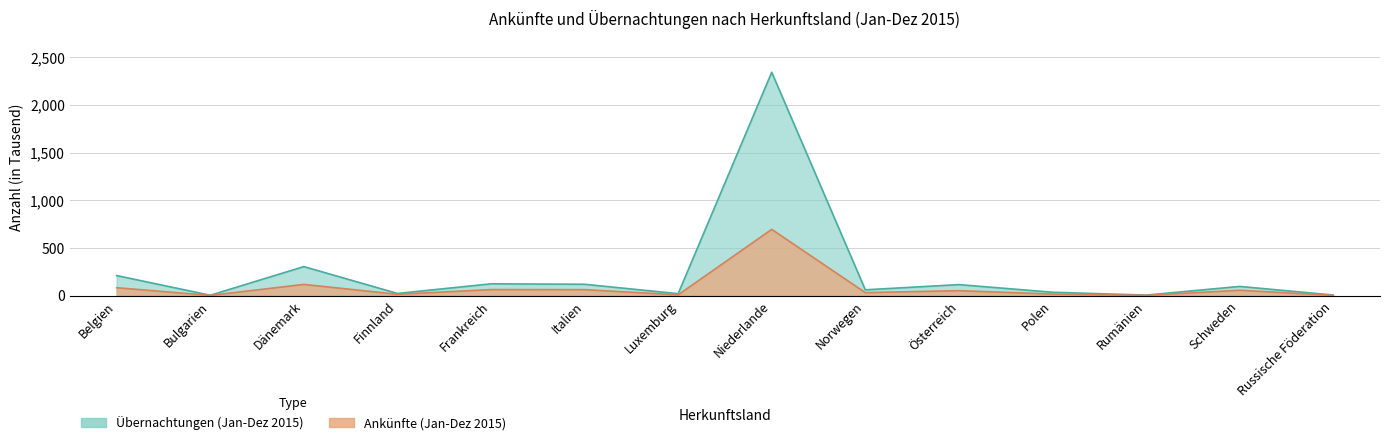

True or false: Ankünfte (Jan-Dez 2015) and Übernachtungen (Jan-Dez 2015) cross at least once.

False